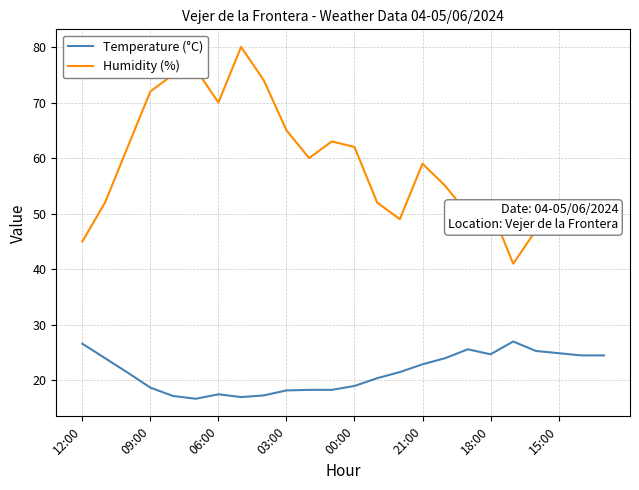

Which series has the widest spread of values?

Humidity (%)